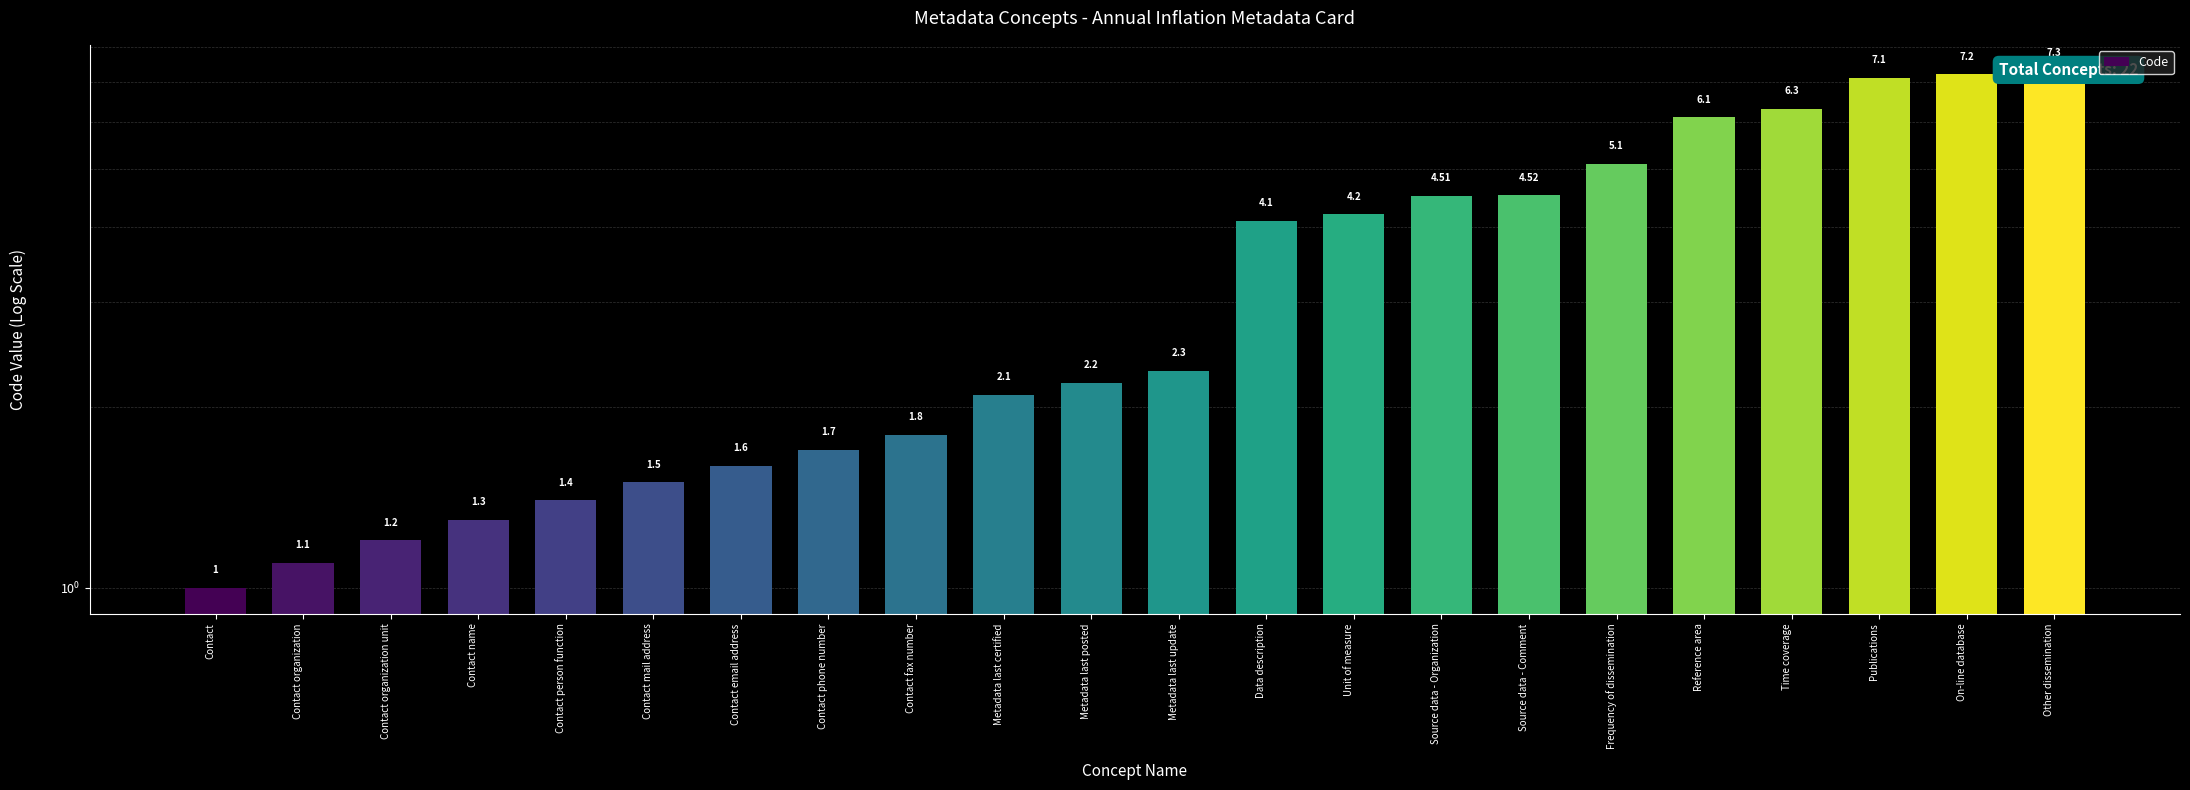

Reading left to right, what are all the values shown in this chart?

Contact=1.0	Contact organization=1.1	Contact organization unit=1.2	Contact name=1.3	Contact person function=1.4	Contact mail address=1.5	Contact email address=1.6	Contact phone number=1.7	Contact fax number=1.8	Metadata last certified=2.1	Metadata last posted=2.2	Metadata last update=2.3	Data description=4.1	Unit of measure=4.2	Source data - Organization=4.5	Source data - Comment=4.5	Frequency of dissemination=5.1	Reference area=6.1	Time coverage=6.3	Publications=7.1	On-line database=7.2	Other dissemination=7.3